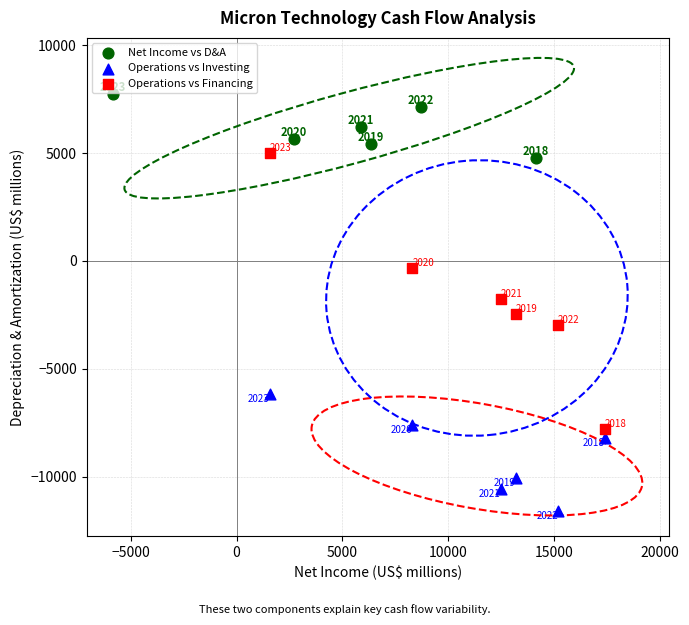

Which series reaches the minimum Y coordinate?

Operations vs Investing